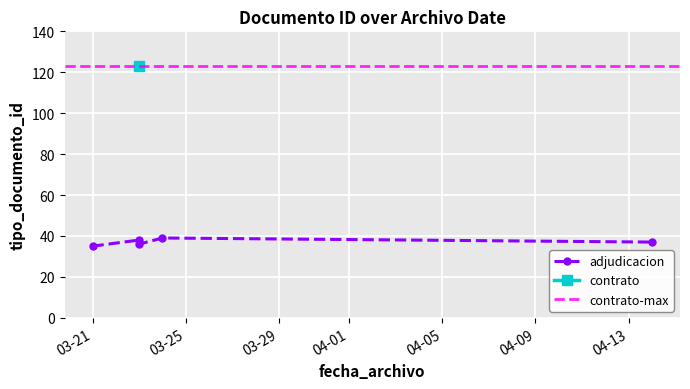

What is the greatest value displayed?

123